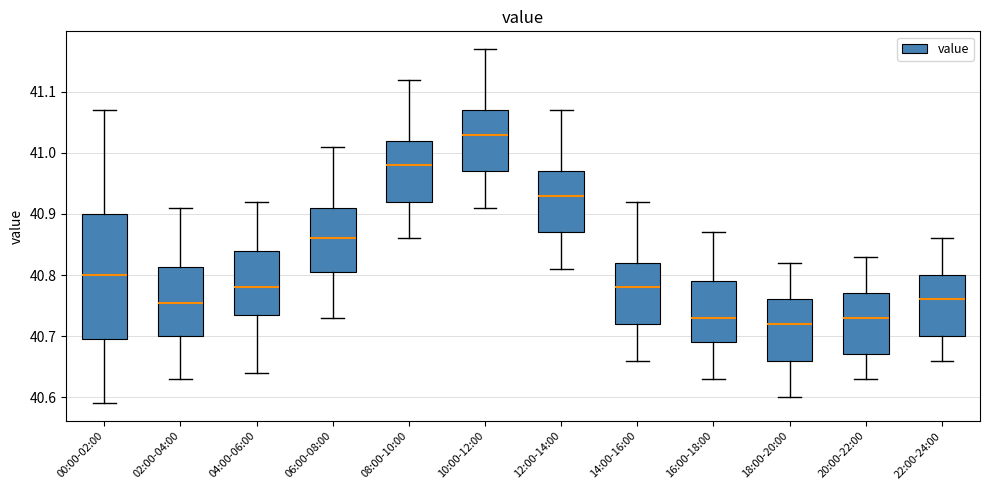

Where is the upper edge of the box for 04:00-06:00 on the y-axis? The values are not printed on the chart, so give them approximately, as read against the axis.

40.84